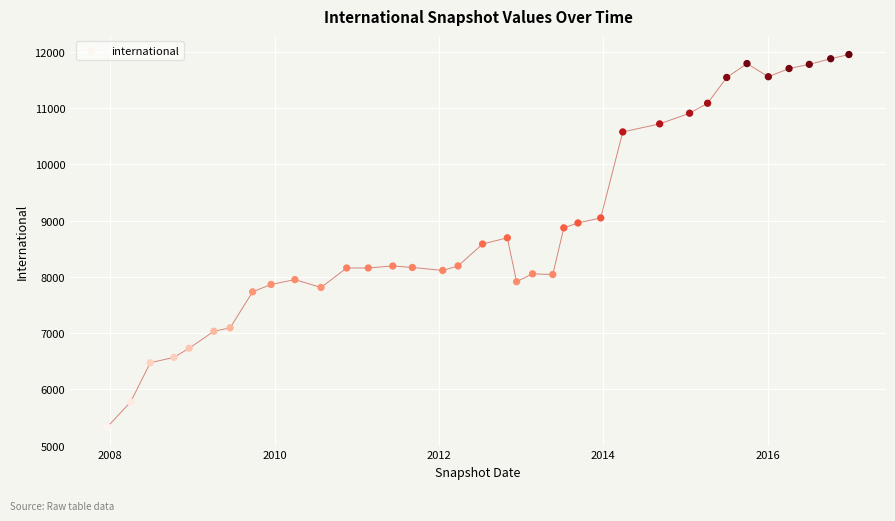

What is the range of Y values (max minus min)?

6620